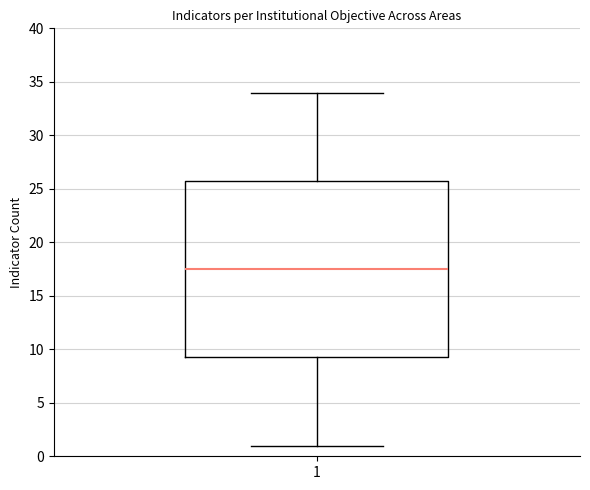

Read this box plot against the y-axis: the position of the median line, the range covered by the box, and the ends of both whiskers. The values are not printed on the chart, so give them approximately, as read against the axis.

median 17.5, box 9.5 to 26.0, whiskers 1.0 to 34.0